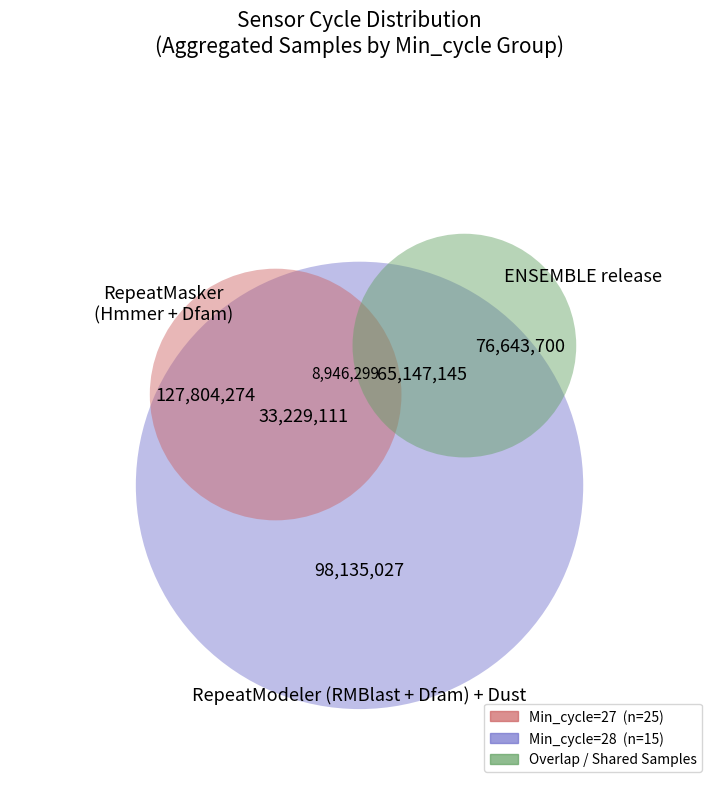

Is it true that SDS_P1 is 1% of the pie?

False